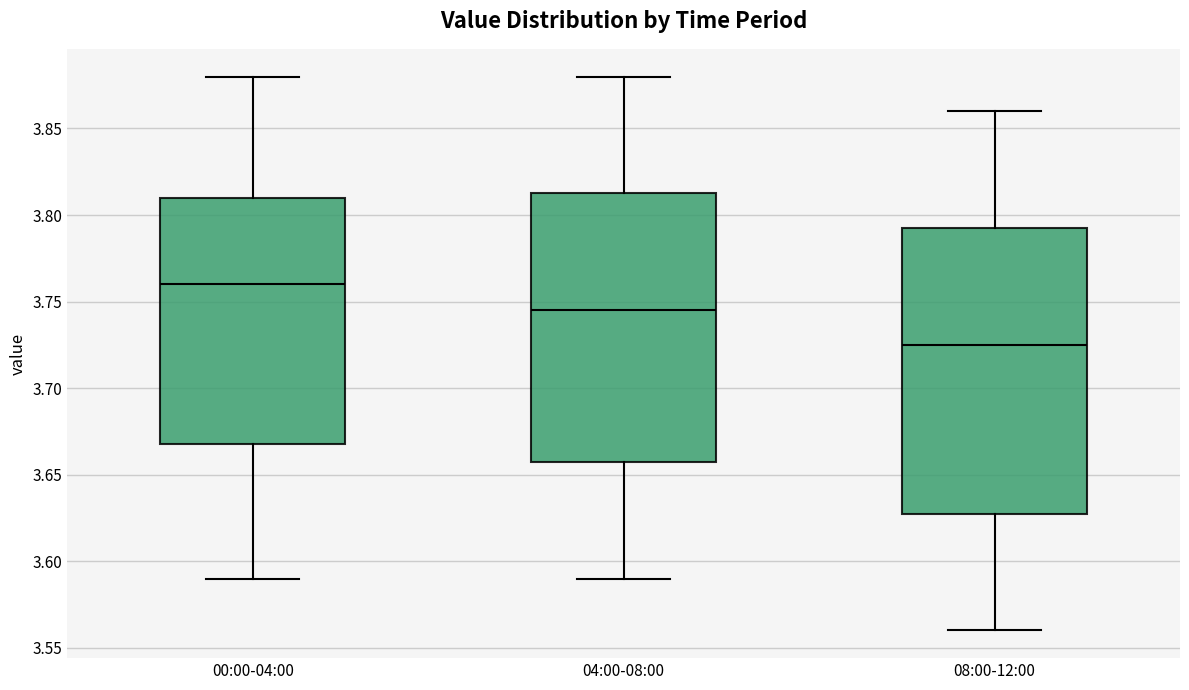

Which box is the tallest, from its lower edge to its upper edge?

08:00-12:00